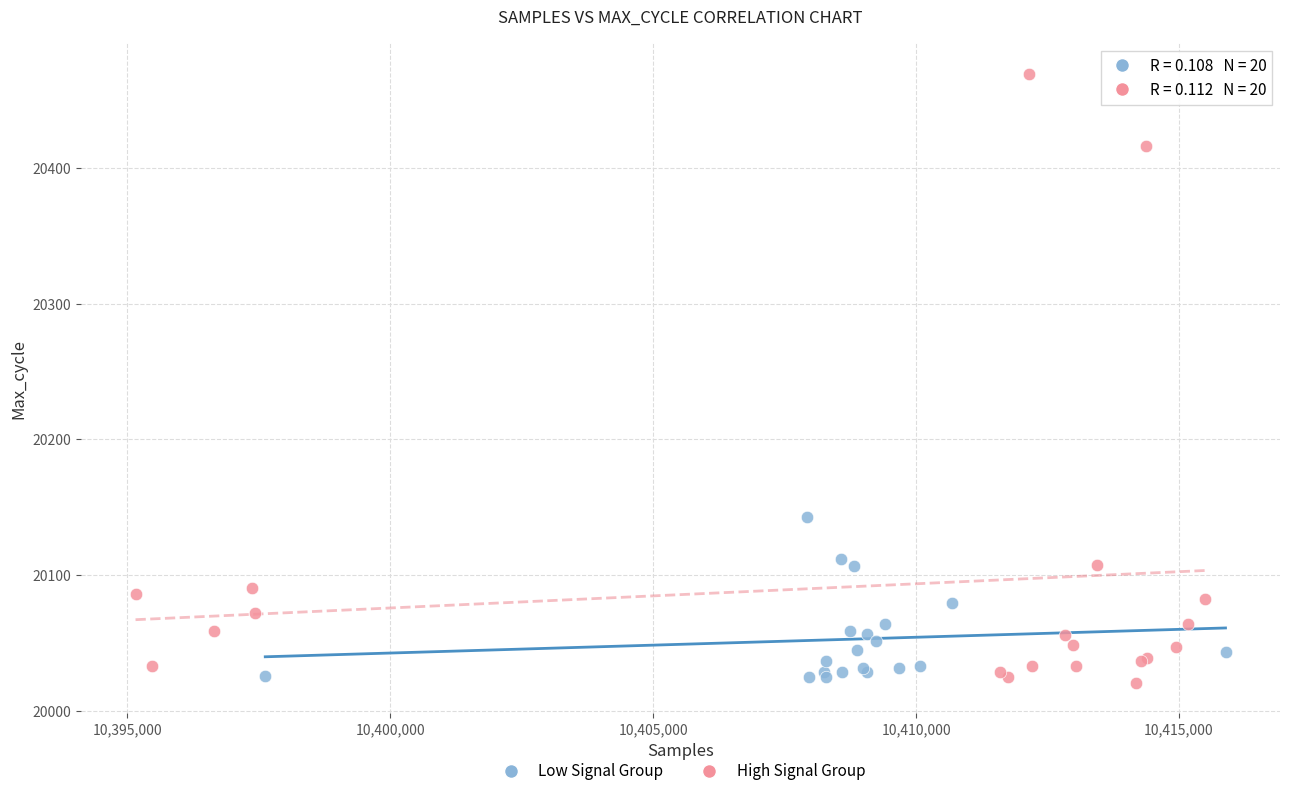

Which series reaches the minimum Y coordinate?

High Signal Group